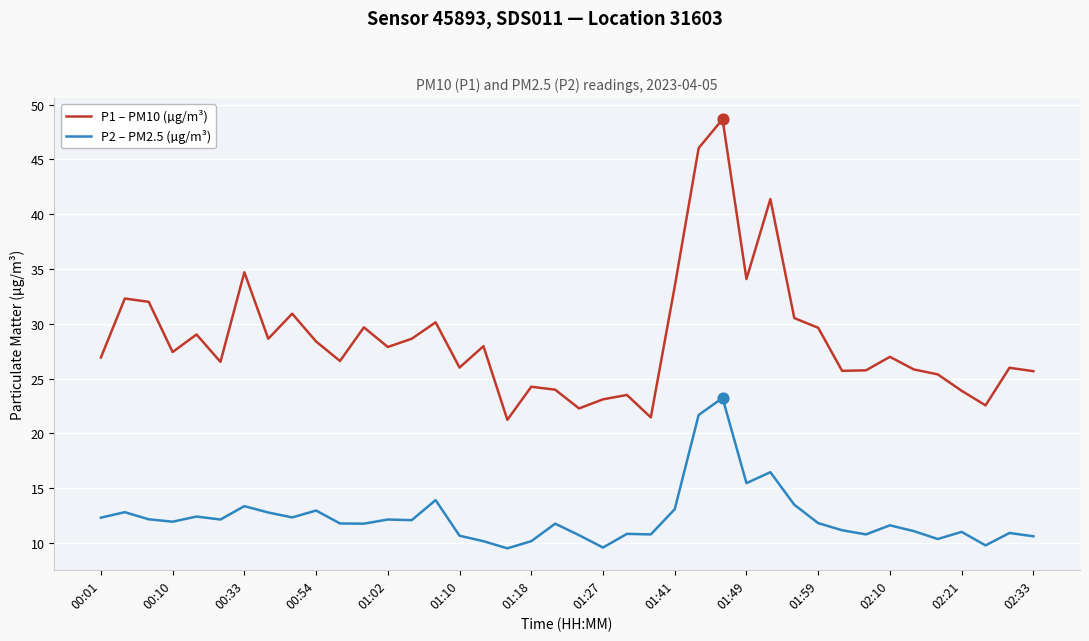

What is the highest value of the P1 – PM10 (µg/m³) series?

48.7